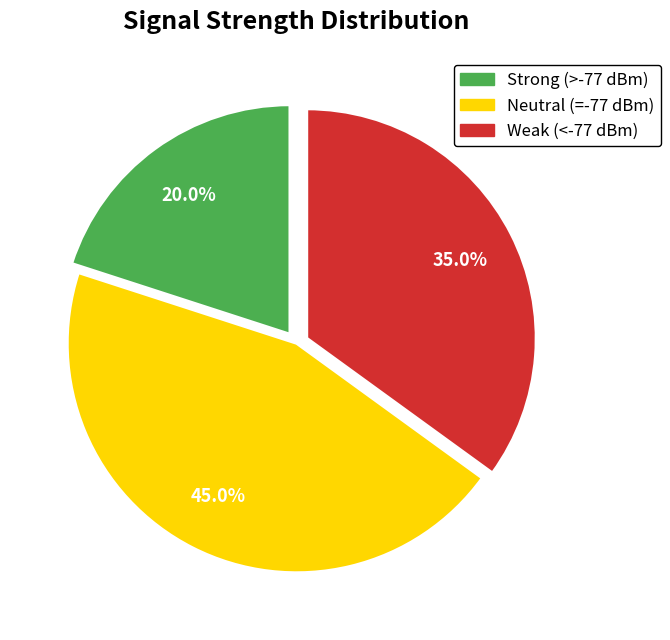

Is there any slice that represents more than half of the pie?

No